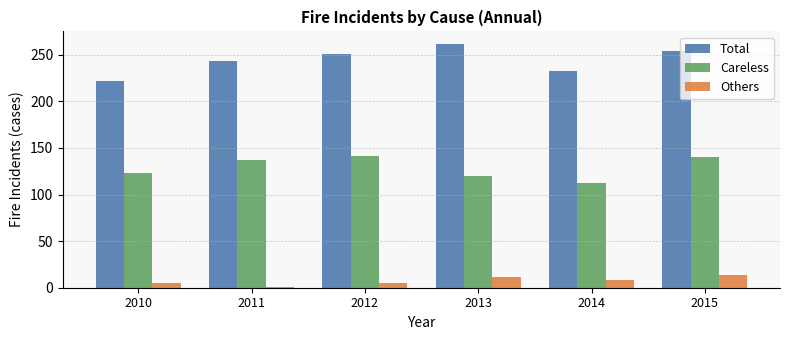

At which category is the sum across all series the highest?

2015